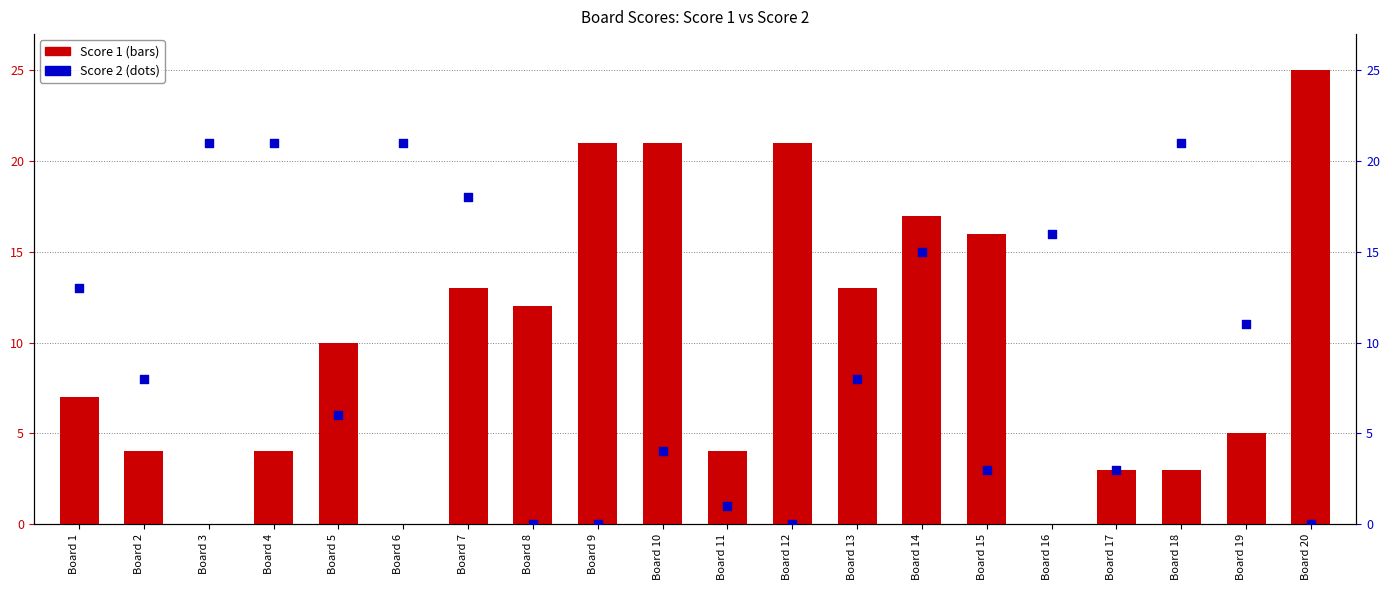

What are all the series names shown in the legend?

Score 1, Score 2